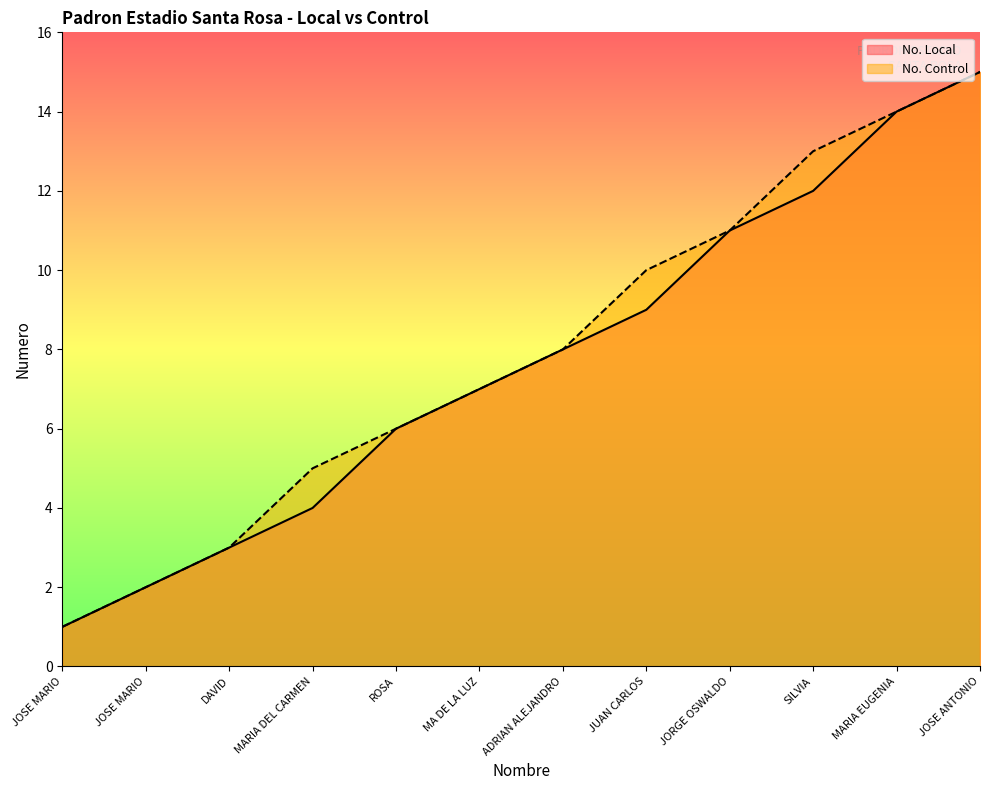

True or false: No. Local and No. Control intersect in this chart.

False